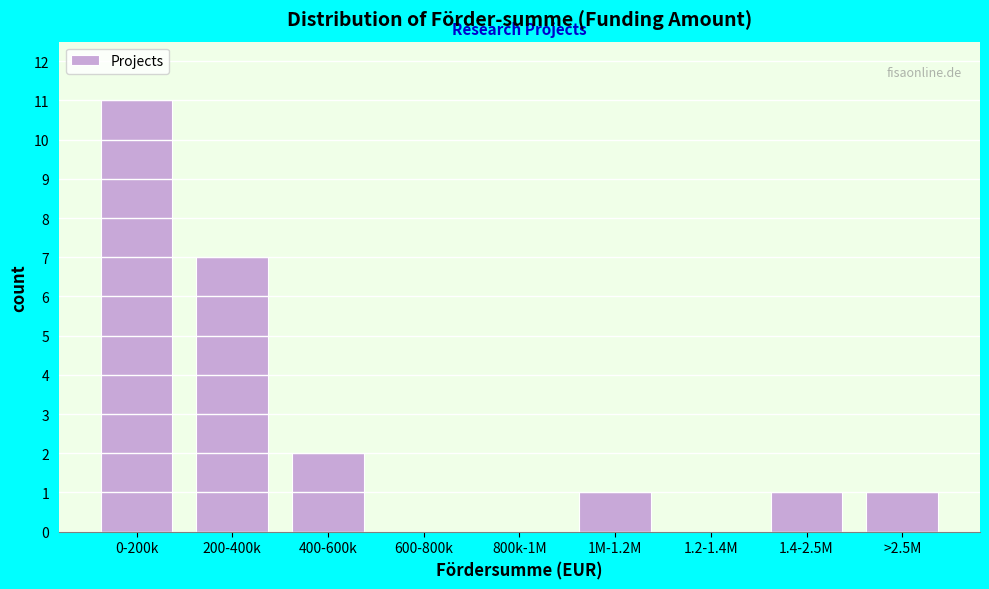

Reading right to left, list all the values displayed in this chart.

>2.5M=1	1.4-2.5M=1	1.2-1.4M=0	1M-1.2M=1	800k-1M=0	600-800k=0	400-600k=2	200-400k=7	0-200k=11